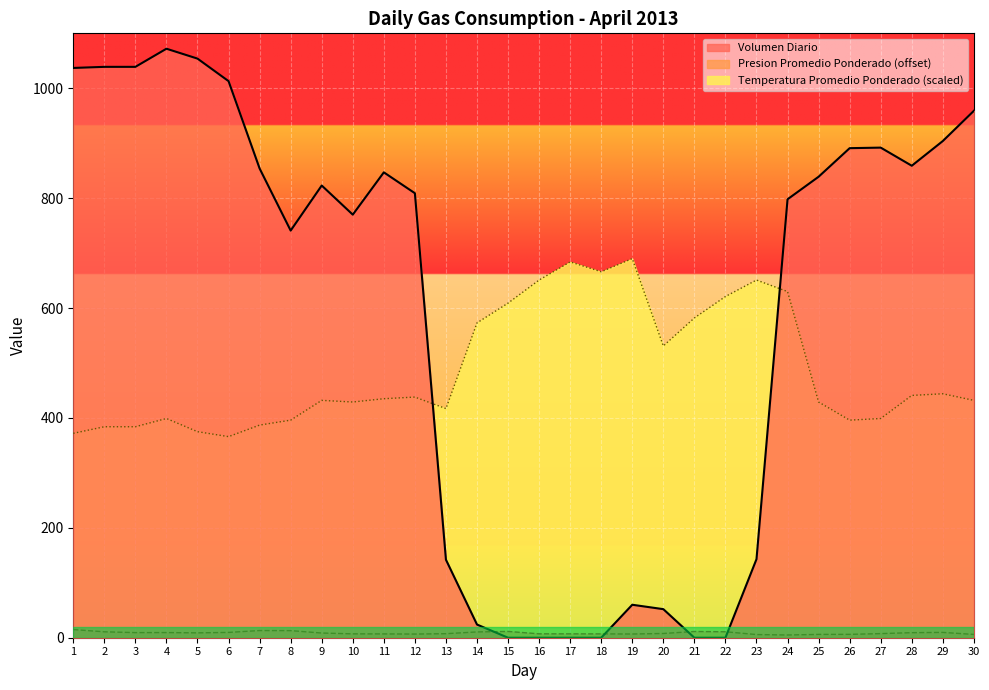

How many data points in Temperatura Promedio Ponderado are less than 435?

15